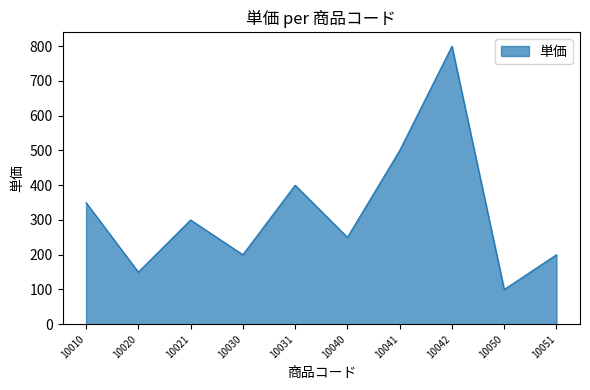

Reading left to right, what are all the values shown in this chart?

350	150	300	200	400	250	500	800	100	200